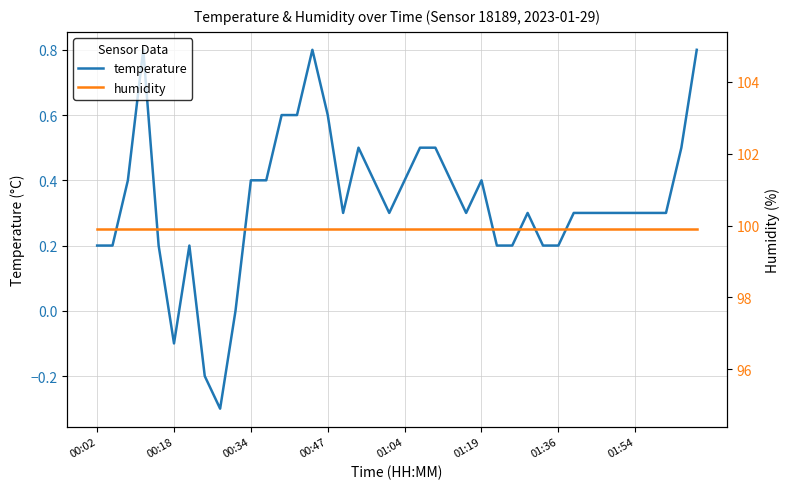

How many values in temperature are below zero?

3